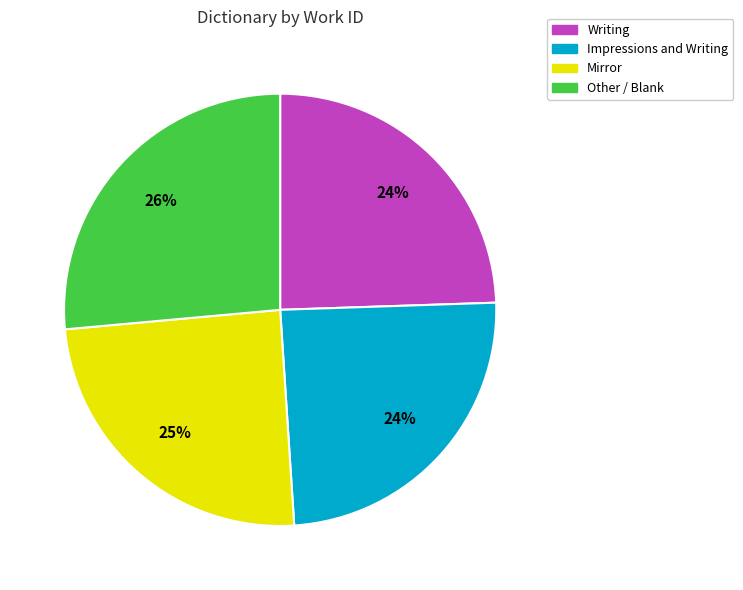

Approximately how many times larger is the value at Mirror compared to Impressions and Writing?

1.0